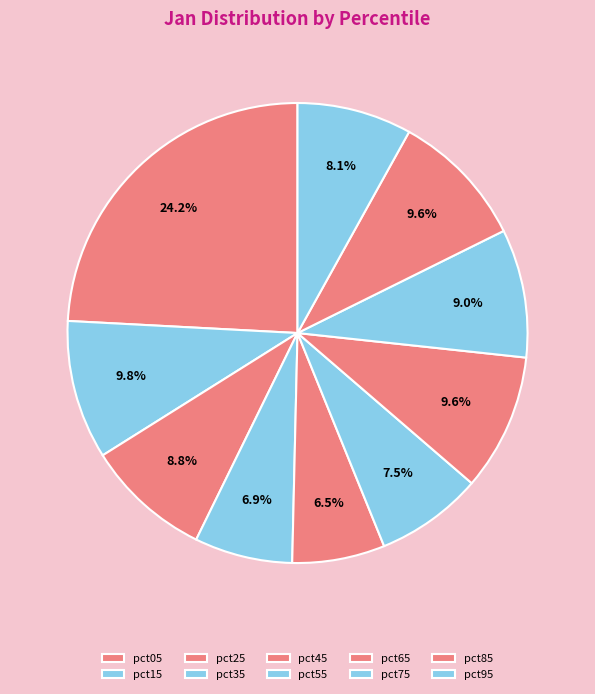

True or false: pct05 accounts for 24% of the total.

True